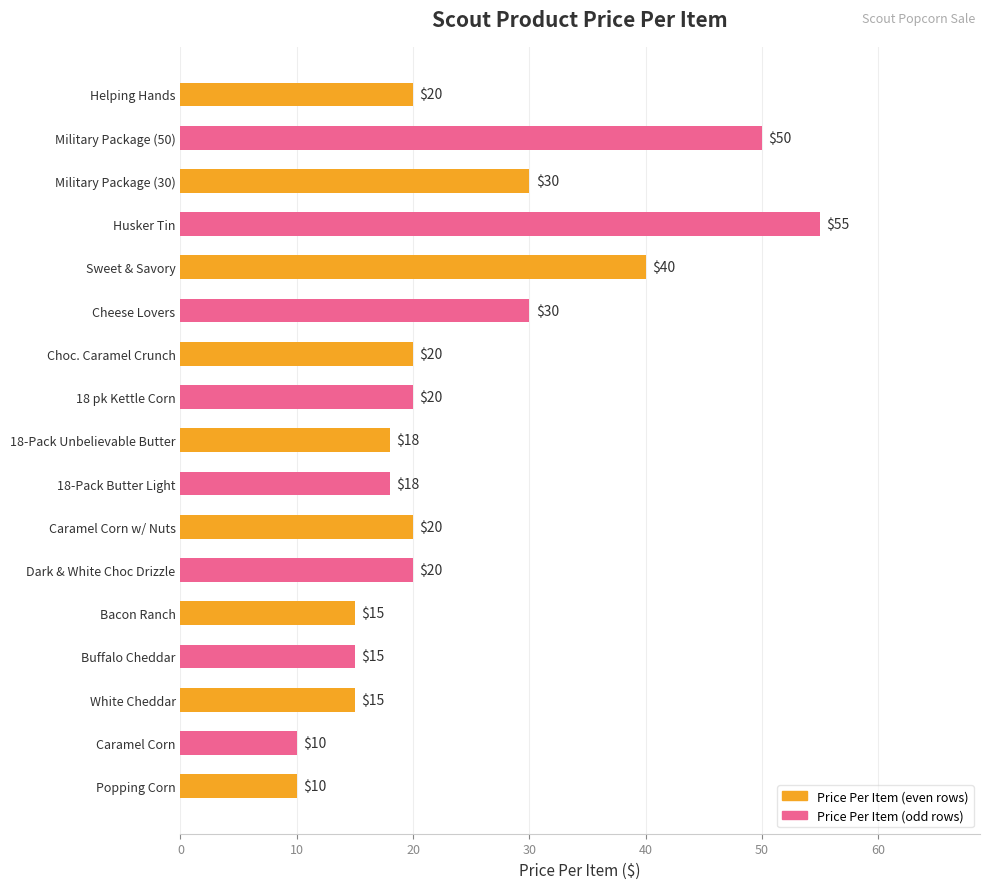

What is the label of the 6th bar from the bottom?

Dark & White Choc Drizzle